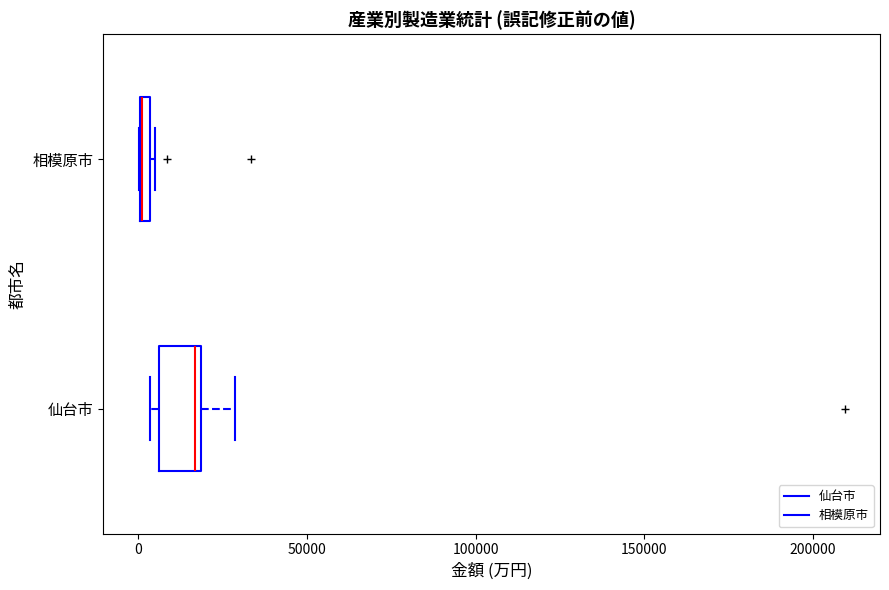

Which box is the widest, from its left edge to its right edge?

仙台市